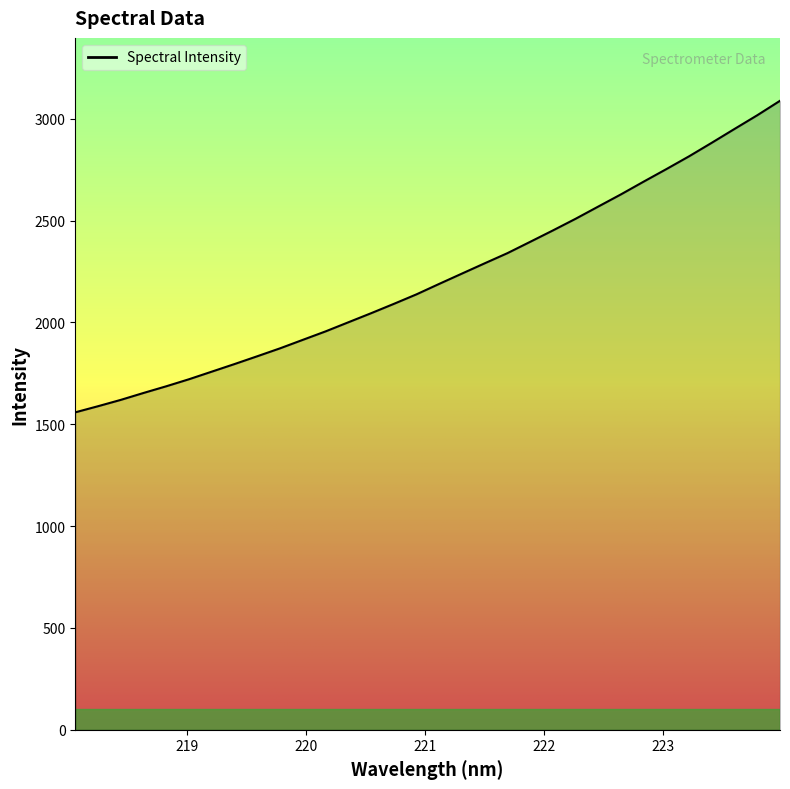

What is the greatest value displayed?

3088.6